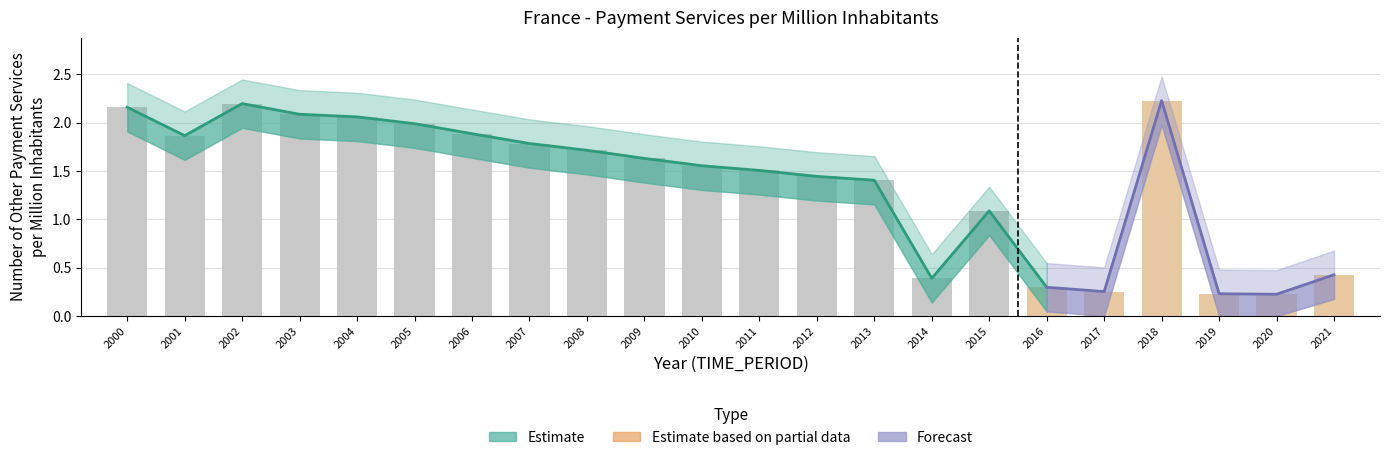

How many data points are less than 1?

6